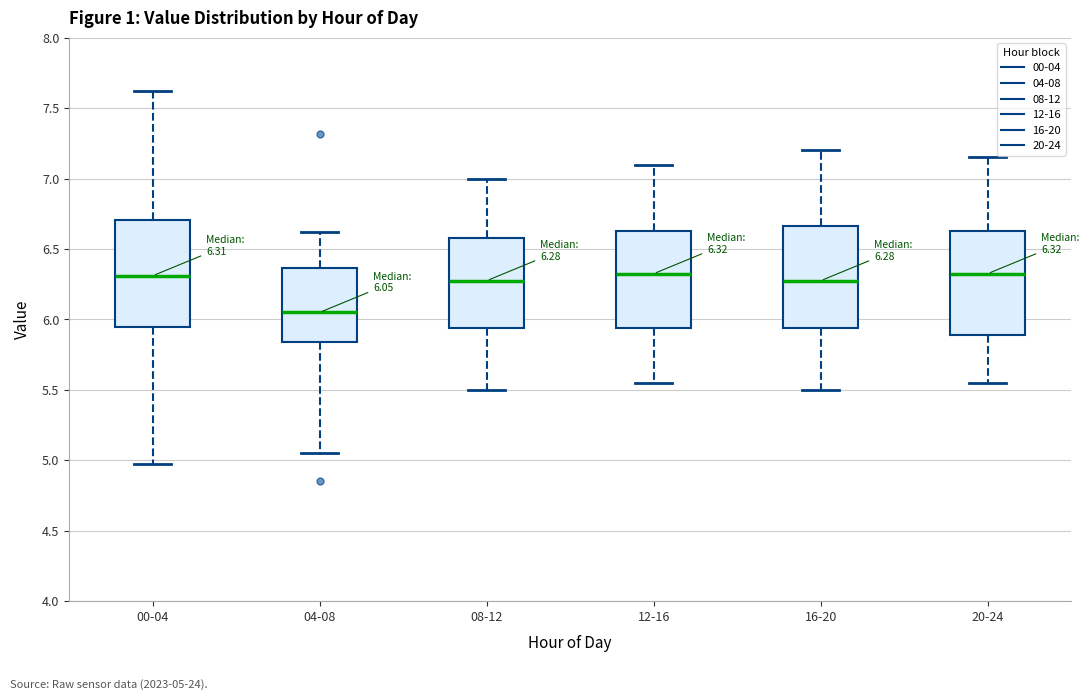

Which box's median line is the lowest?

04-08